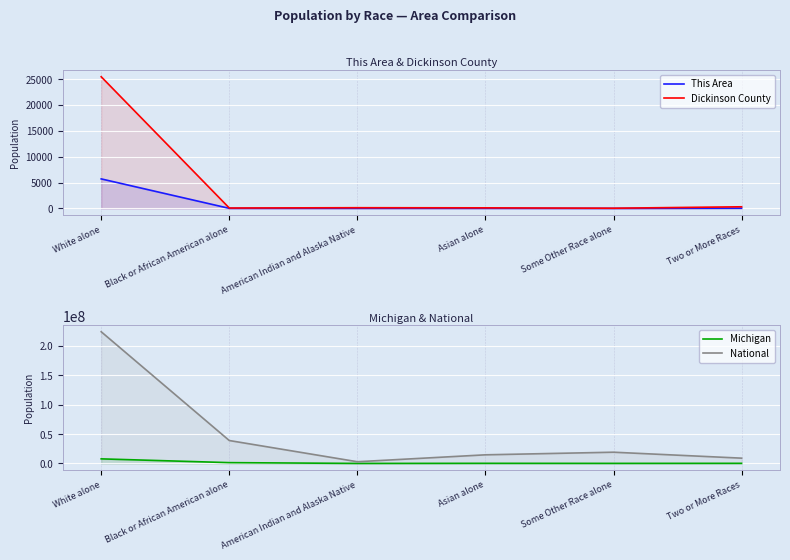

True or false: National and Michigan intersect in this chart.

False